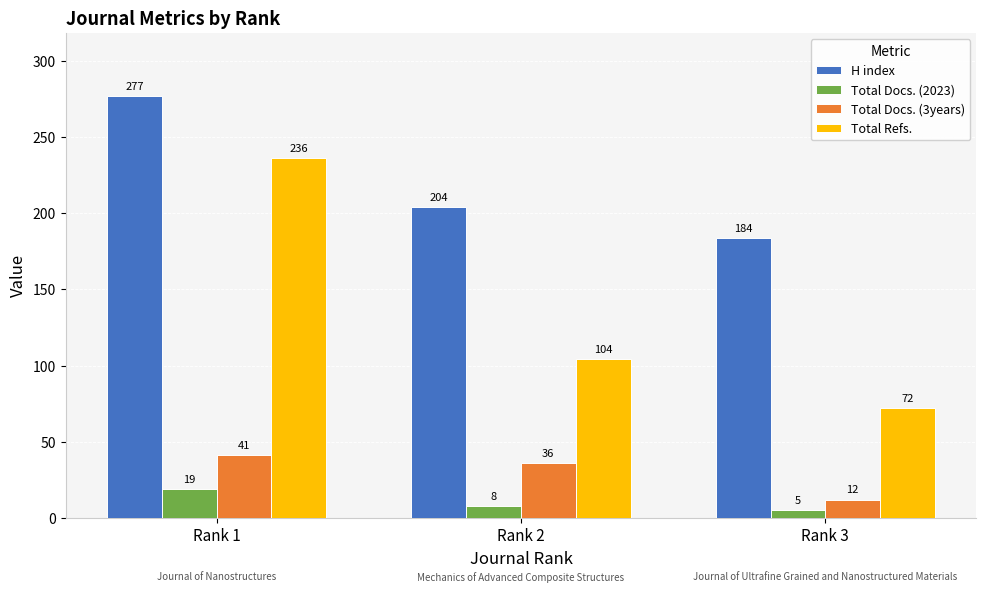

Which category has the lowest value in the Total Docs. (3years) series?

Rank 3